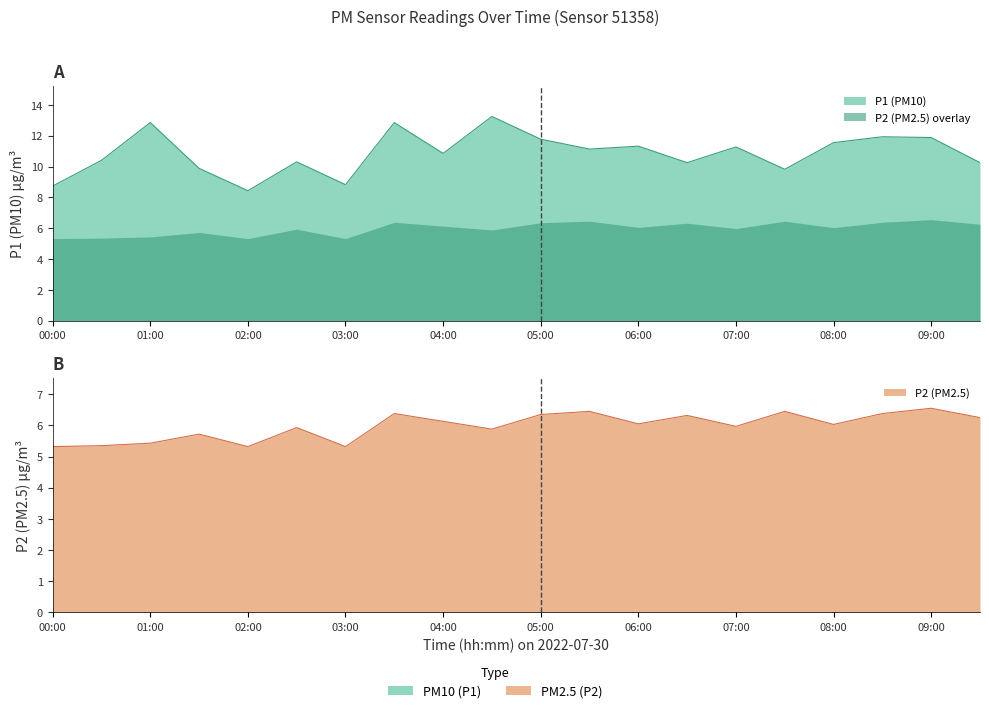

Reading right to left, transcribe all the data shown in this chart.

P1: 10.2	11.9	11.9	11.6	9.8	11.3	10.2	11.3	11.1	11.8	13.2	10.8	12.8	8.8	10.3	8.4	9.9	12.8	10.4	8.7
P2: 6.2	6.5	6.4	6.0	6.5	6.0	6.3	6.0	6.5	6.3	5.9	6.1	6.4	5.3	5.9	5.3	5.7	5.4	5.3	5.3